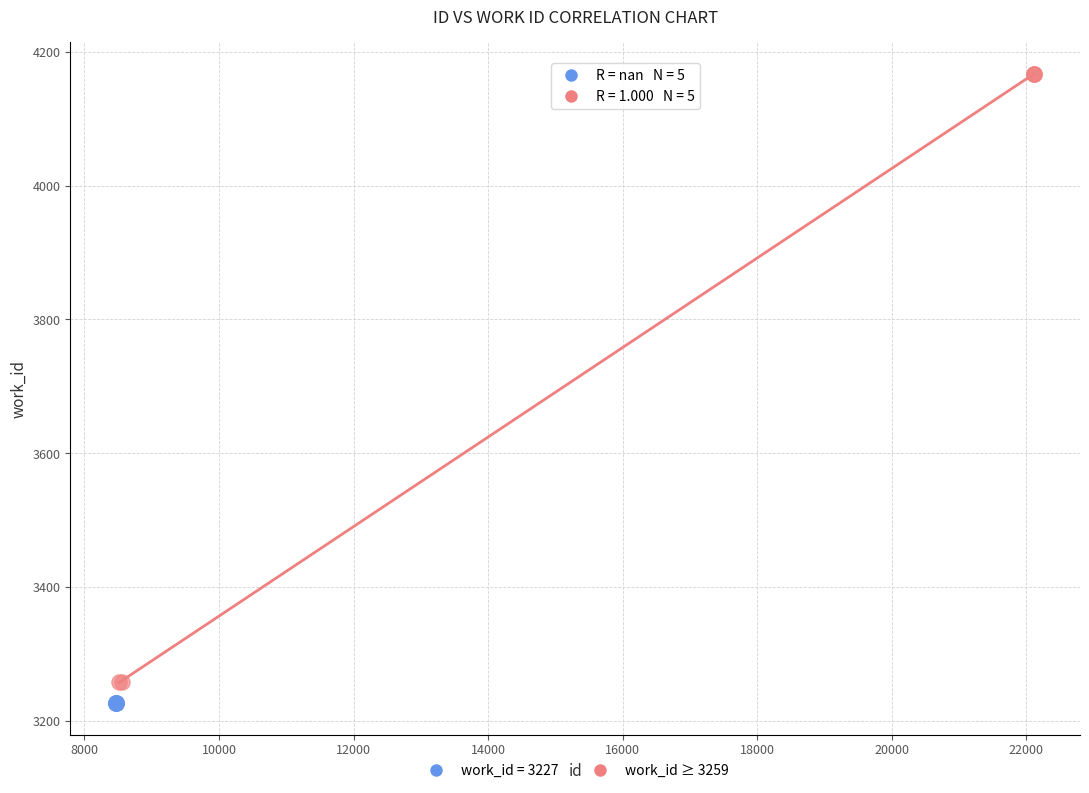

Which series contains the highest Y value?

work_id ≥ 3259